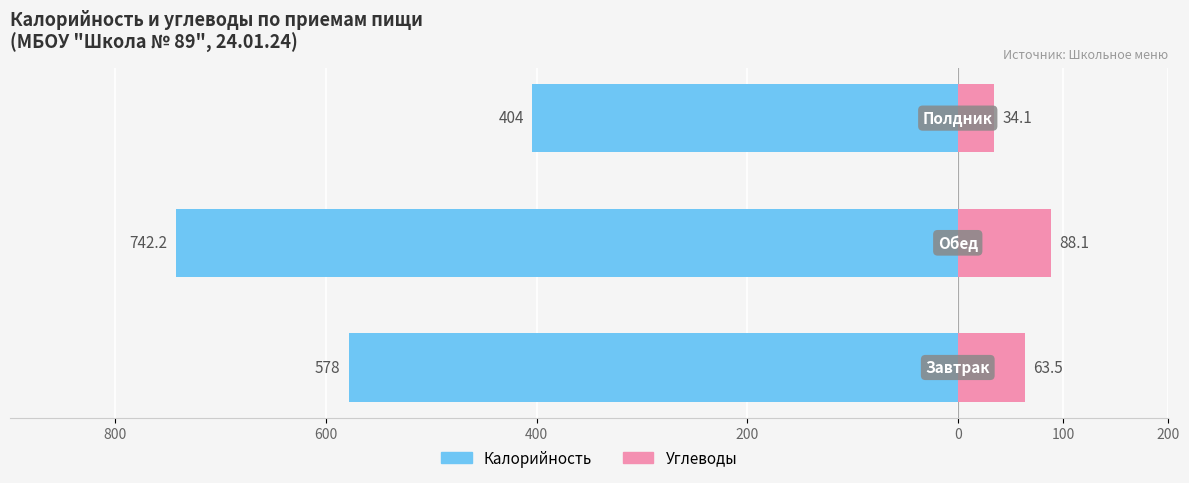

True or false: Углеводы has a value of 34.1 at 400.

True